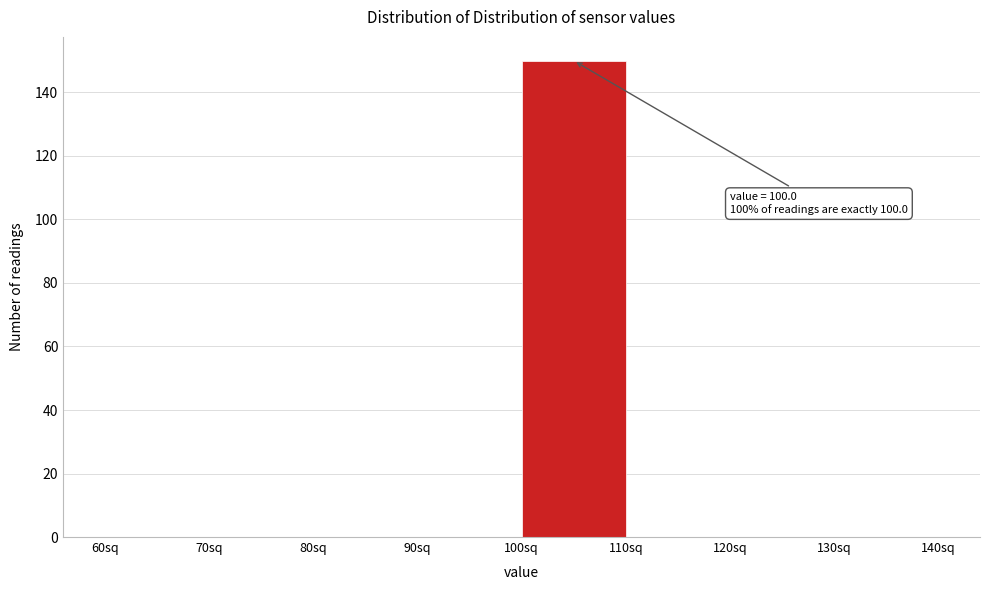

Which range on the x-axis has the tallest bar?

100 to 110